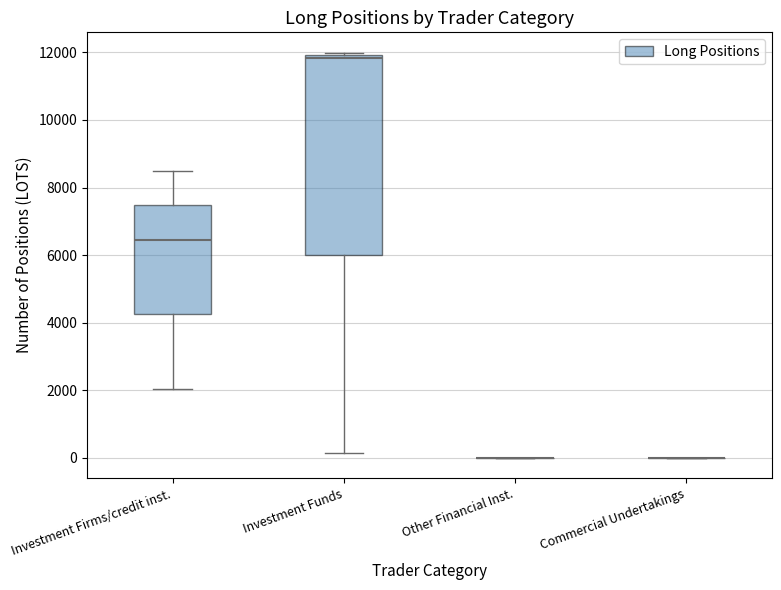

Reading left to right, read every box against the y-axis: the position of its median line, the range the box covers, and the ends of its whiskers. The values are not printed on the chart, so give them approximately, as read against the axis.

Investment Firms/credit inst.: median 6400, box 4200 to 7400, whiskers 2000 to 8400
Investment Funds: median 11800, box 6000 to 12000, whiskers 200 to 12000 (just above the box's upper edge)
Other Financial Inst.: box collapsed to a line at 0, whiskers 0 to 0
Commercial Undertakings: box collapsed to a line at 0, whiskers 0 to 0